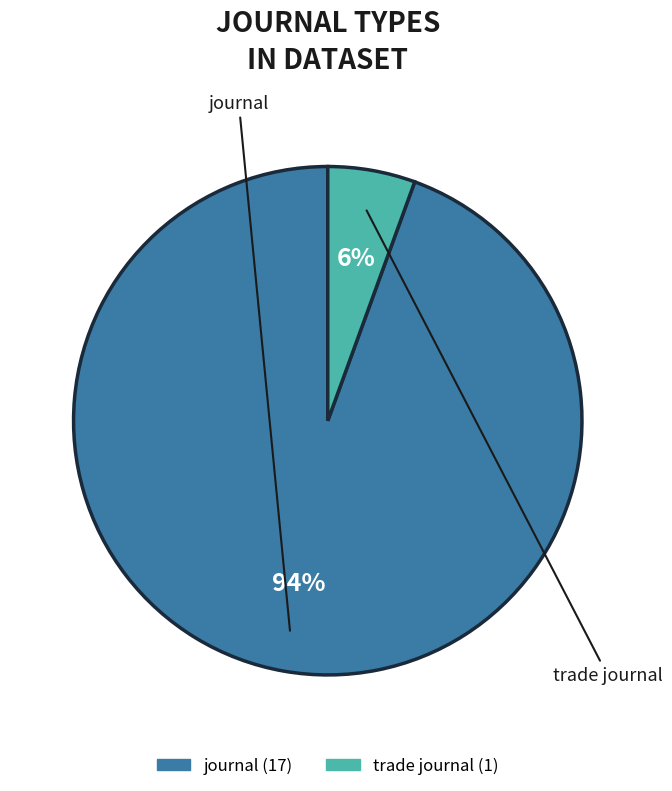

What percentage do trade journal and journal together represent?

100.0%